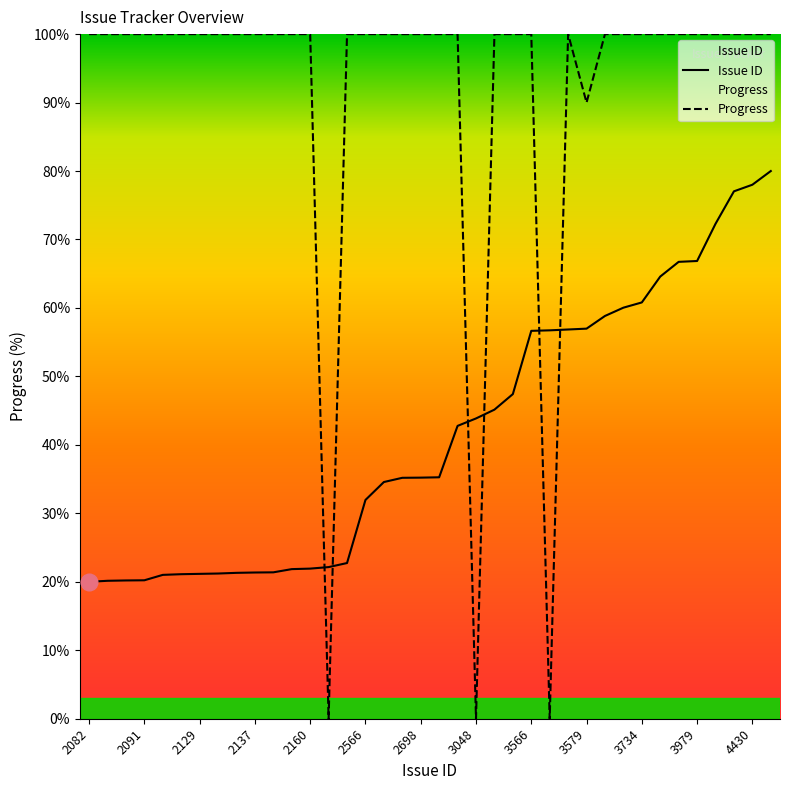

What is the difference between the second highest and second lowest values in the Issue ID series?

57.9